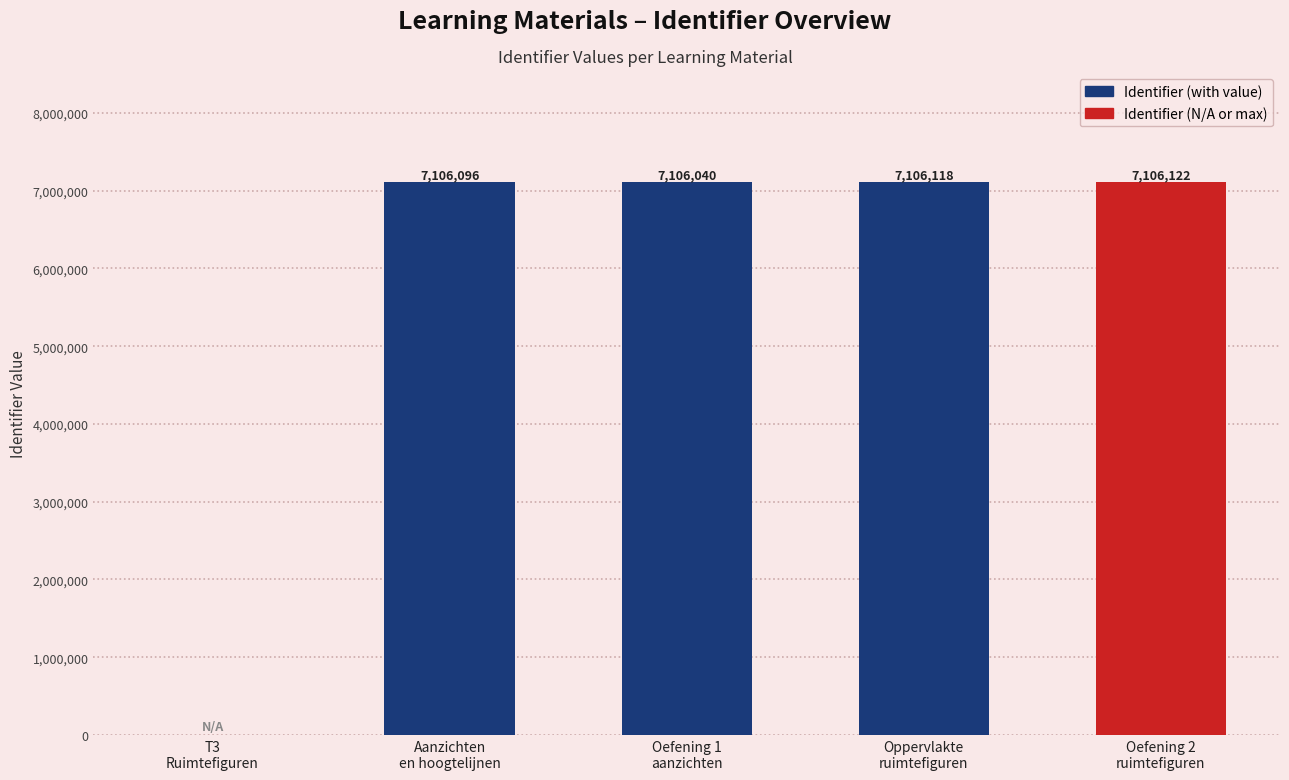

What is the maximum value shown in the chart?

7106122